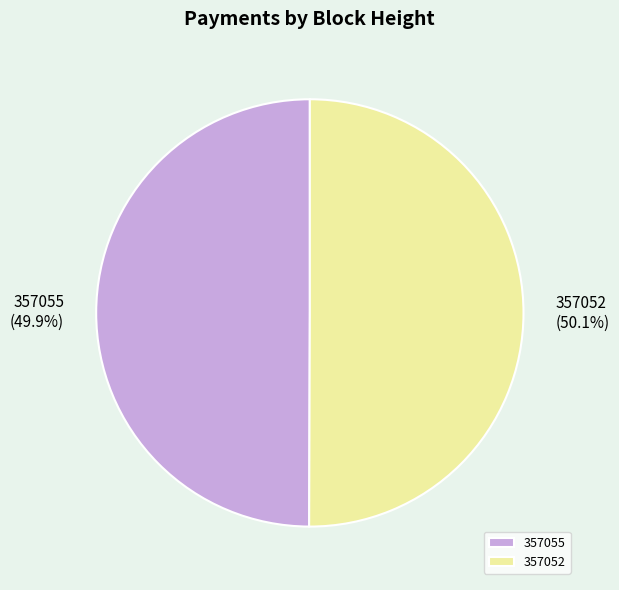

What is the ratio of the value at 357052 to the value at 357055?

1.0